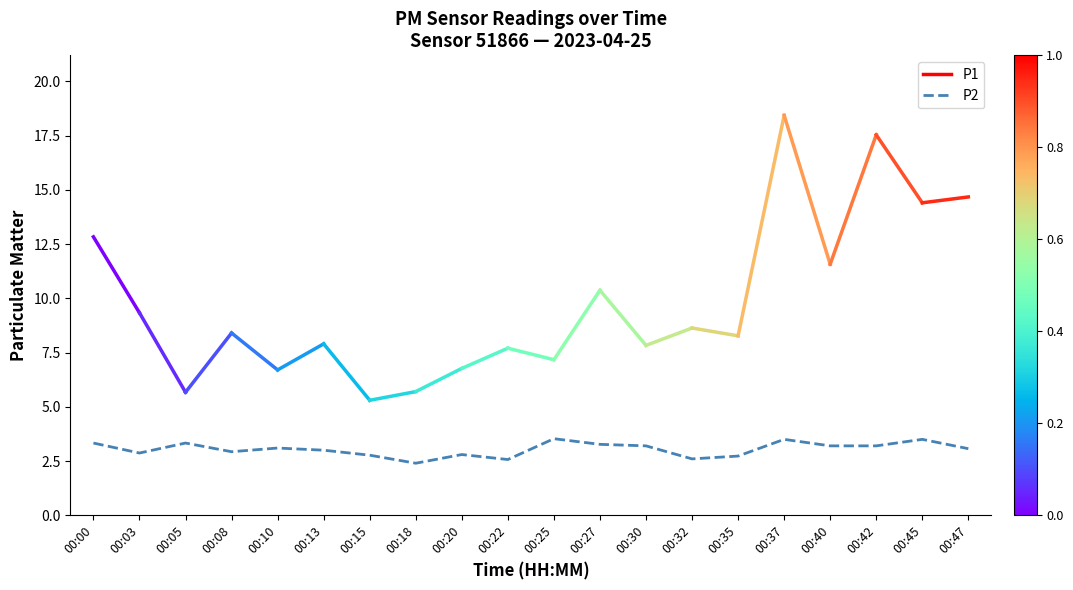

Is this an area chart (filled region under the line)?

No